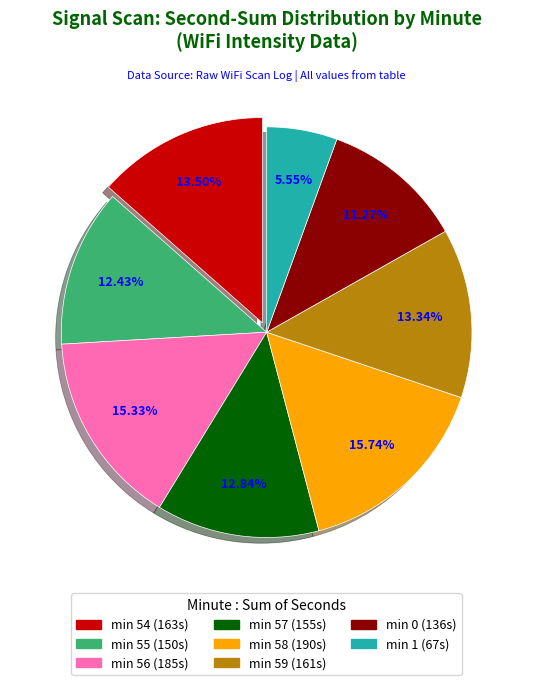

Is there any slice that represents more than half of the pie?

No